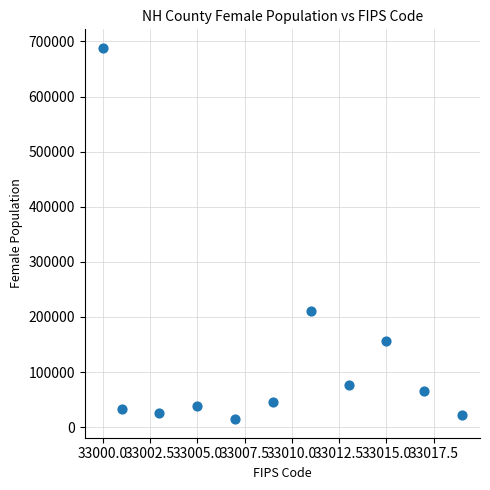

What Y value in the scatter plot is closest to 351388?

210151